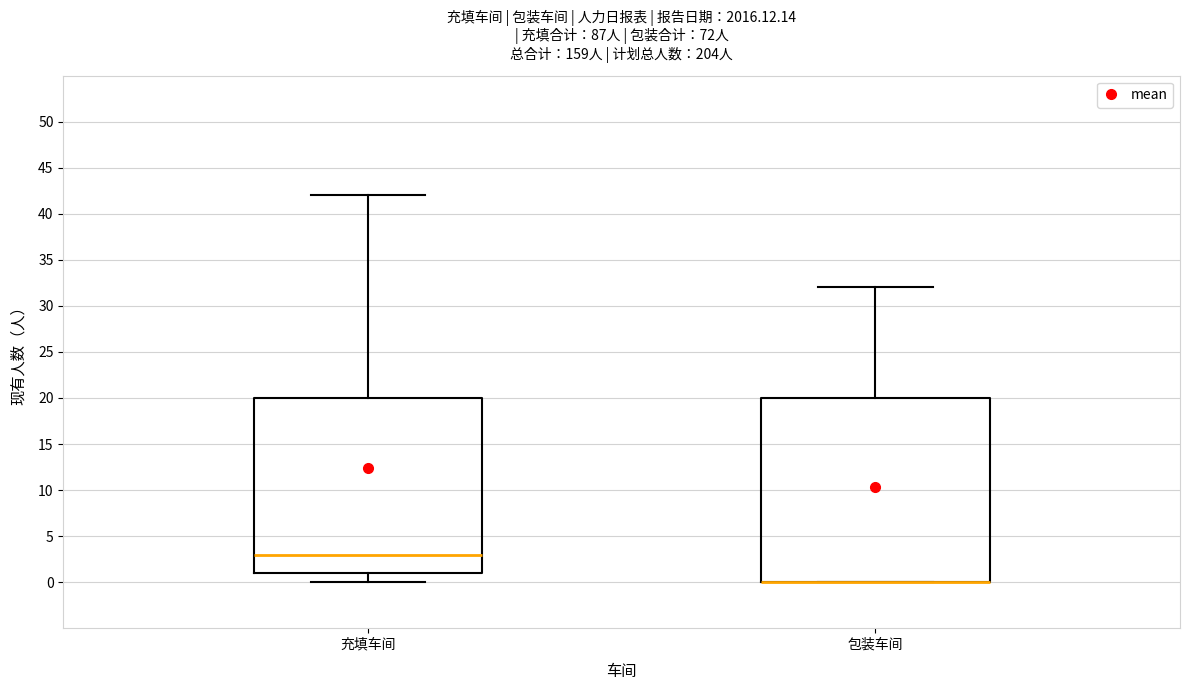

Reading left to right, transcribe this box plot: for each box, give where its median line is, the range the box spans, and where its two whiskers end, as read against the y-axis. The values are not printed on the chart, so give them approximately, as read against the axis.

充填车间: median 3, box 1 to 20, whiskers 0 to 42
包装车间: median 0 (drawn on the box's lower edge), box 0 to 20, whiskers 0 to 32